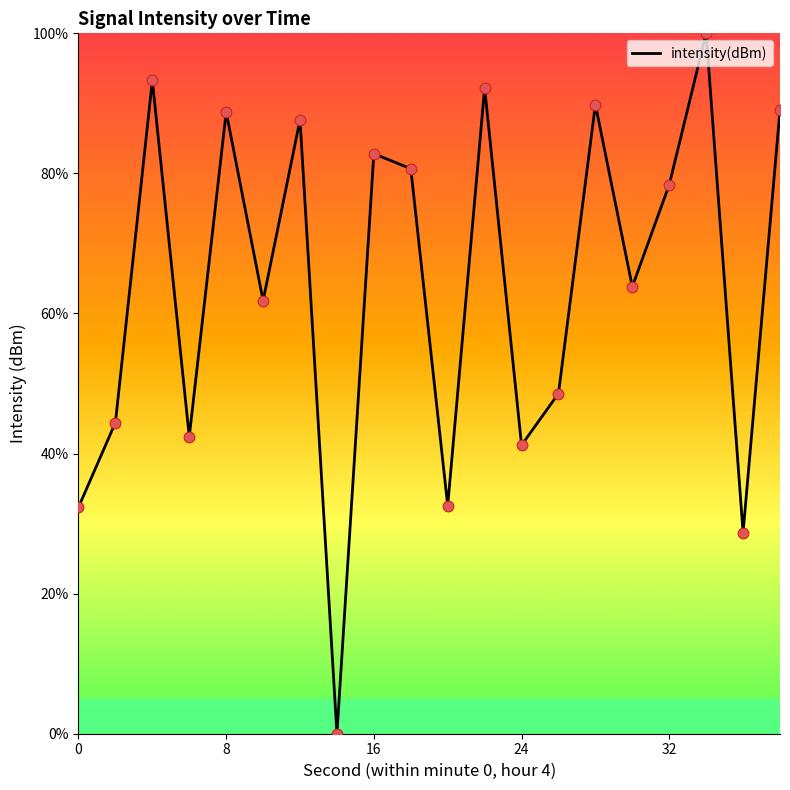

What is the maximum value shown in the chart?

100.0